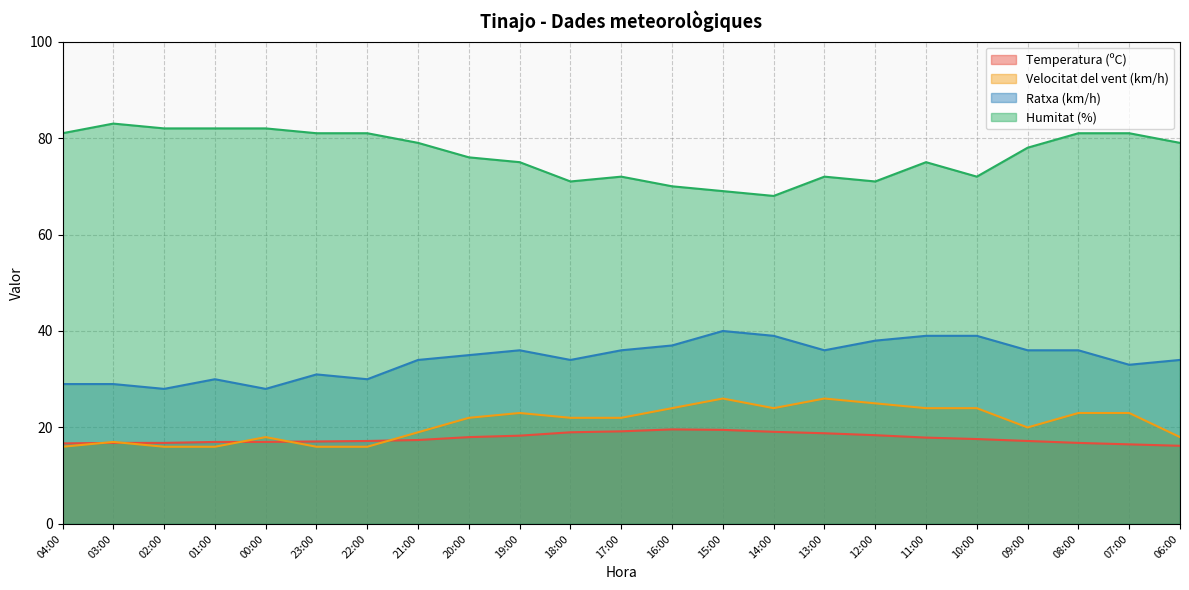

At which label does Ratxa (km/h) reach its peak?

15:00